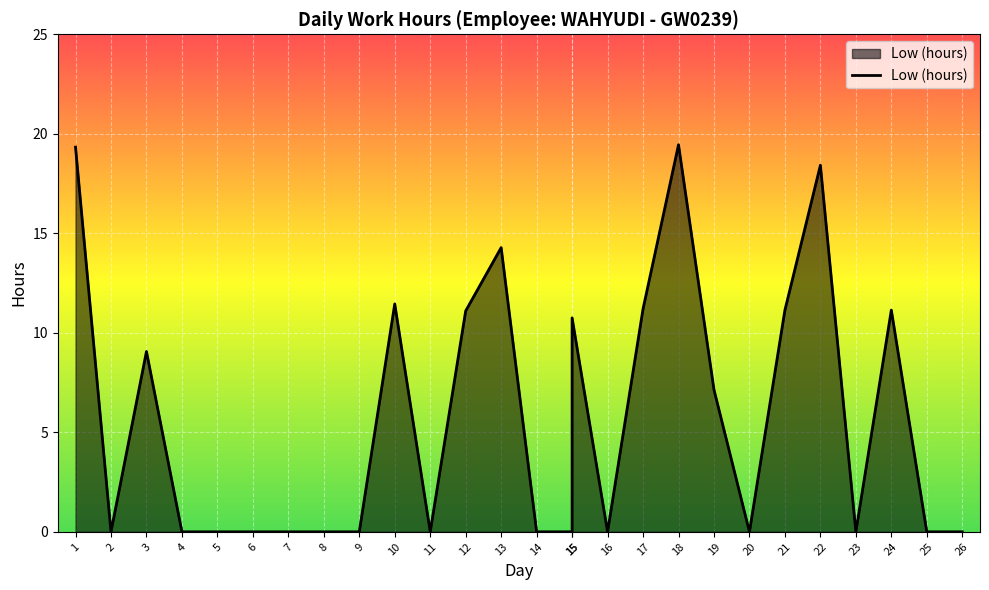

What is the sum of all values?

154.5